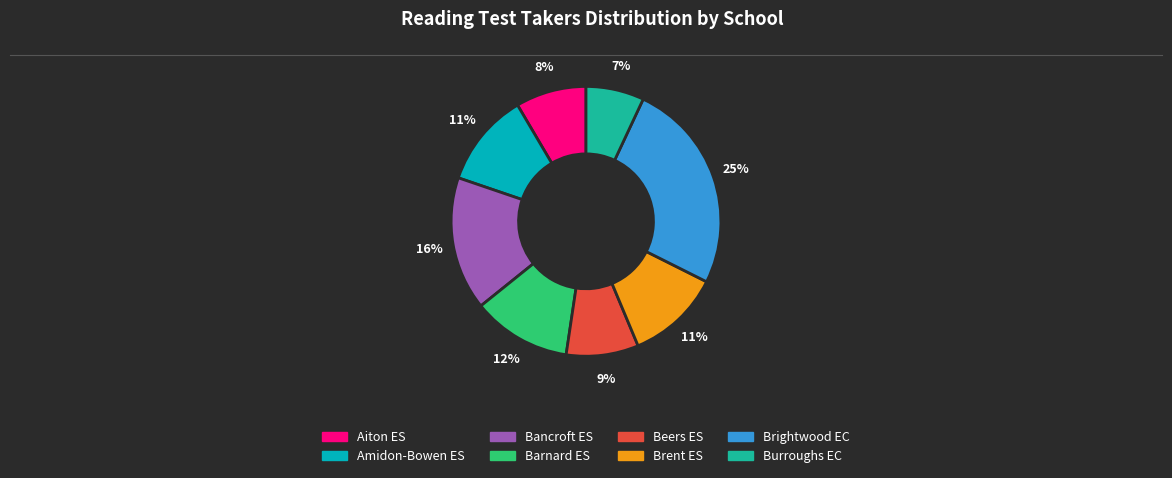

Which has a higher value, Aiton ES or Amidon-Bowen ES?

Amidon-Bowen ES